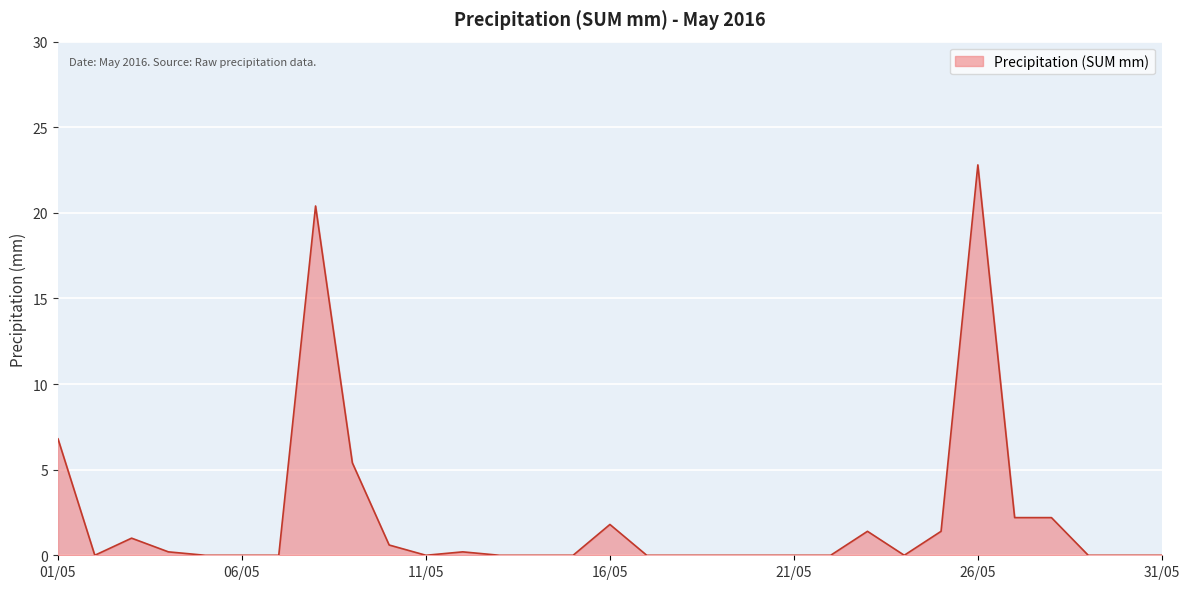

How many lines are shown in the chart?

1